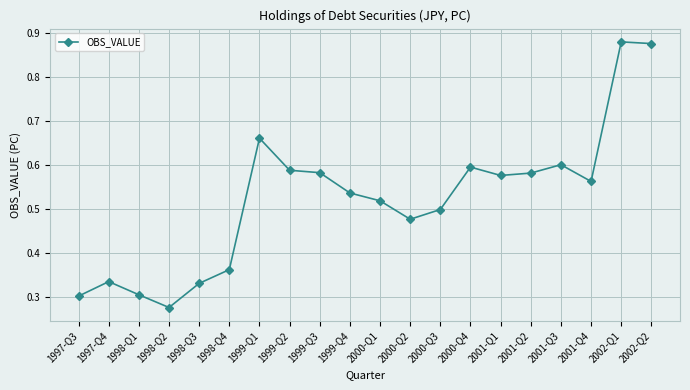

True or false: there are more than 1 points higher than both neighbors.

True